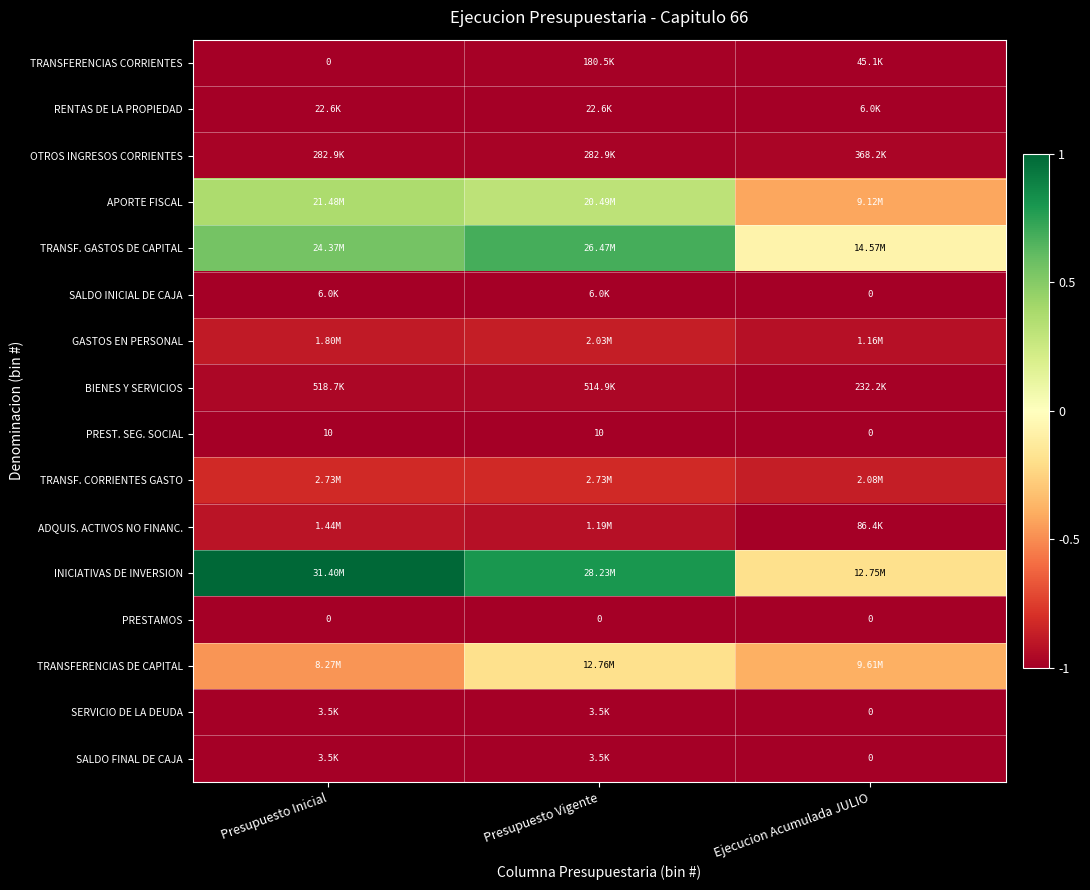

Rank the series by their maximum value, from highest to lowest.

INICIATIVAS DE INVERSION, TRANSF. GASTOS DE CAPITAL, APORTE FISCAL, TRANSFERENCIAS DE CAPITAL, TRANSF. CORRIENTES GASTO, GASTOS EN PERSONAL, ADQUIS. ACTIVOS NO FINANC., BIENES Y SERVICIOS, OTROS INGRESOS CORRIENTES, TRANSFERENCIAS CORRIENTES, RENTAS DE LA PROPIEDAD, SALDO INICIAL DE CAJA, SERVICIO DE LA DEUDA, SALDO FINAL DE CAJA, PREST. SEG. SOCIAL, PRESTAMOS